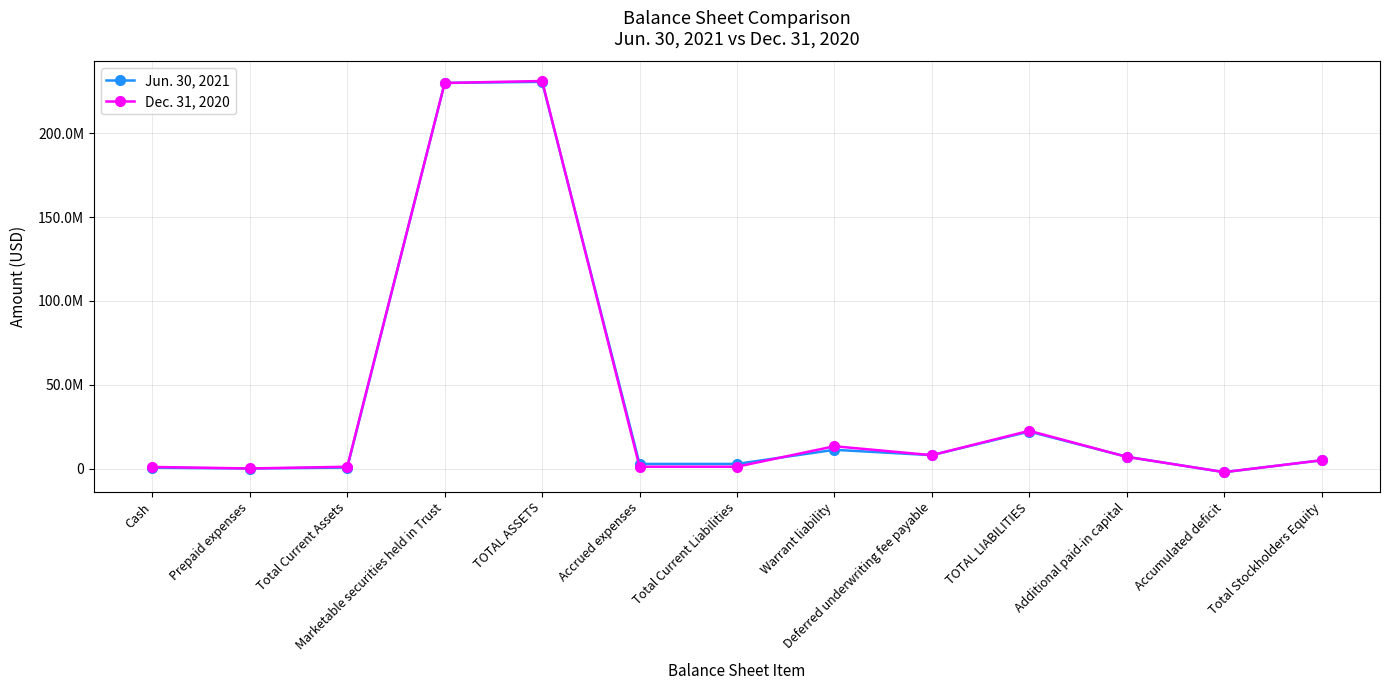

What is the difference between the Dec. 31, 2020 values at Accumulated deficit and Cash?

3079906